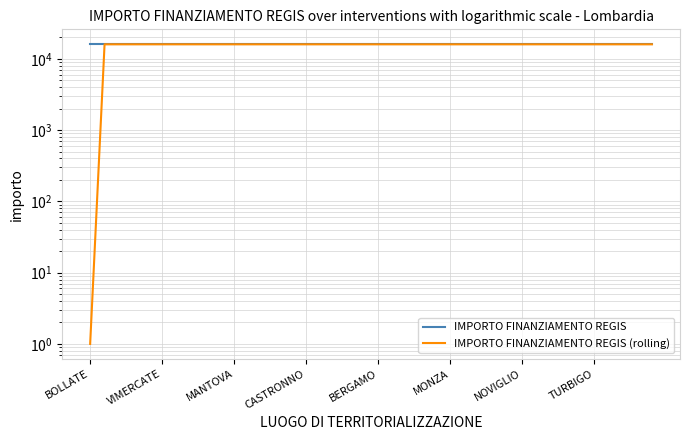

What is the difference between the maximum and minimum values in the IMPORTO FINANZIAMENTO REGIS (rolling) series?

15999